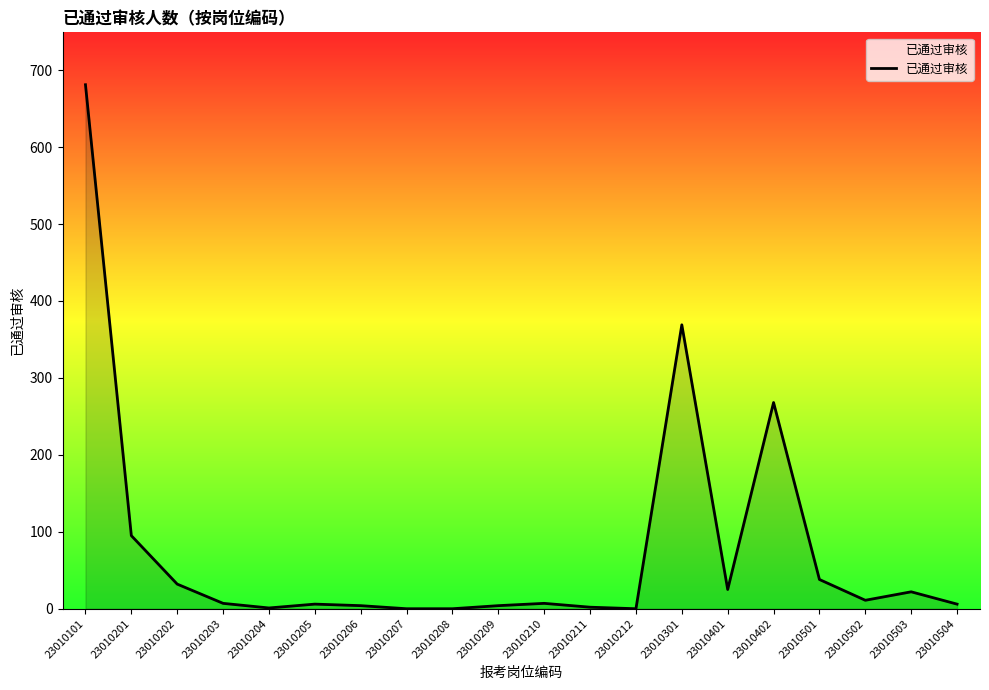

What is the difference between the maximum and minimum values?

681